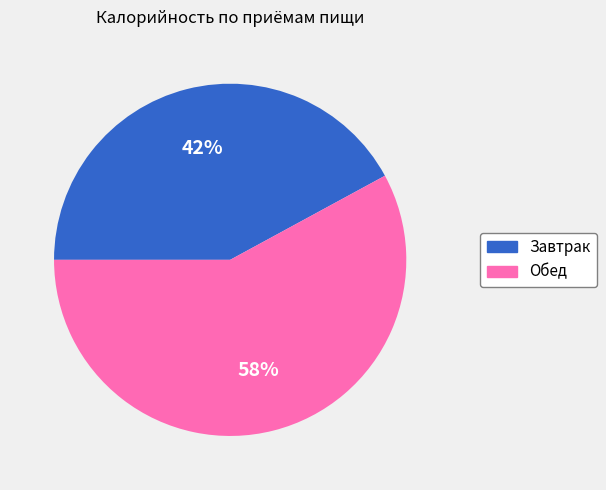

Is there any slice that represents more than half of the pie?

Yes